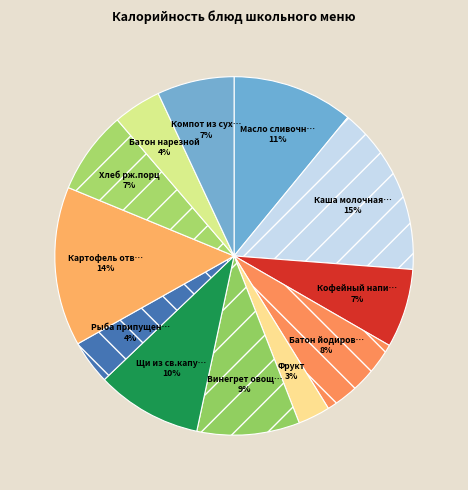

How many slices are in this pie chart?

12